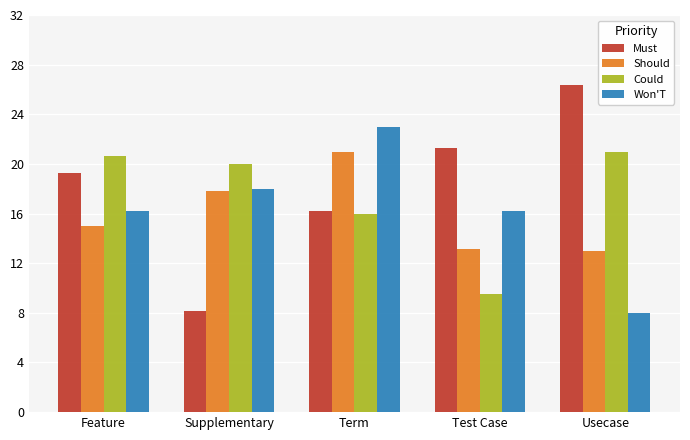

Rank the categories by Must value from highest to lowest.

Usecase, Test Case, Feature, Term, Supplementary